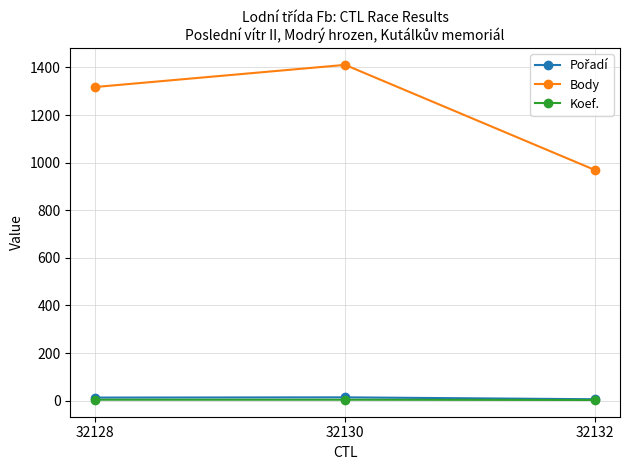

The Koef. series shows 4 at 32128. True or false?

True